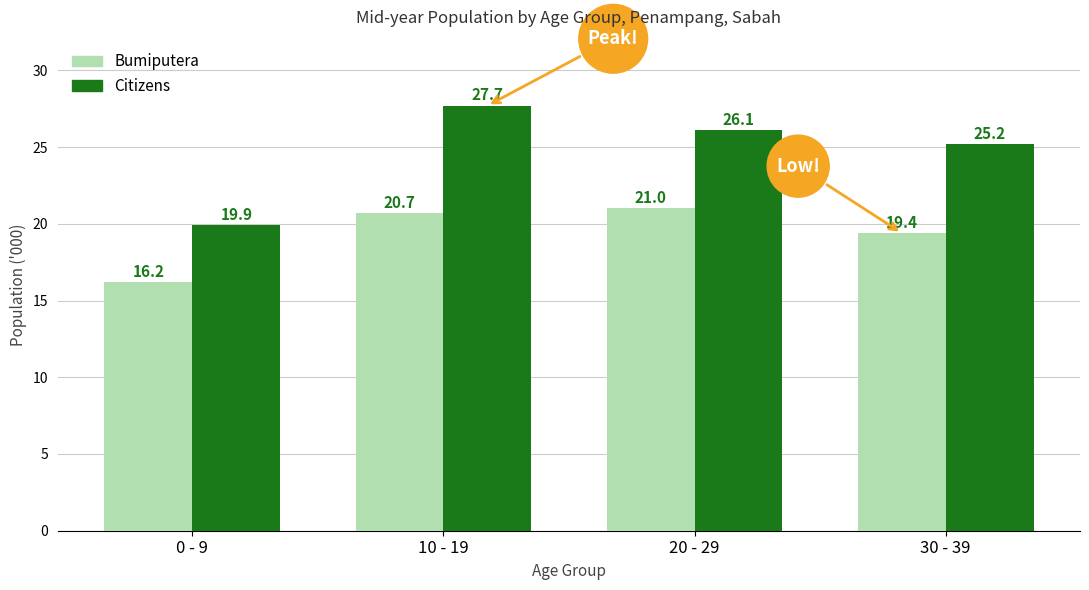

At which label is Citizens closest to 23?

30 - 39